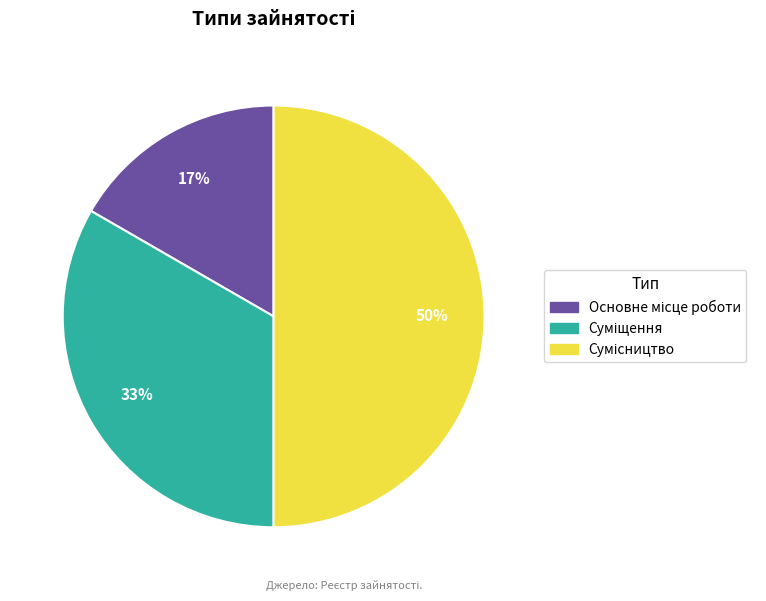

To the nearest percent, what is the average slice percentage?

33%